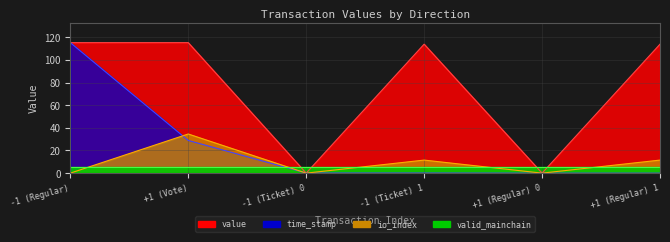

The value of value at -1 (Ticket) 1 is 113.9. True or false?

True